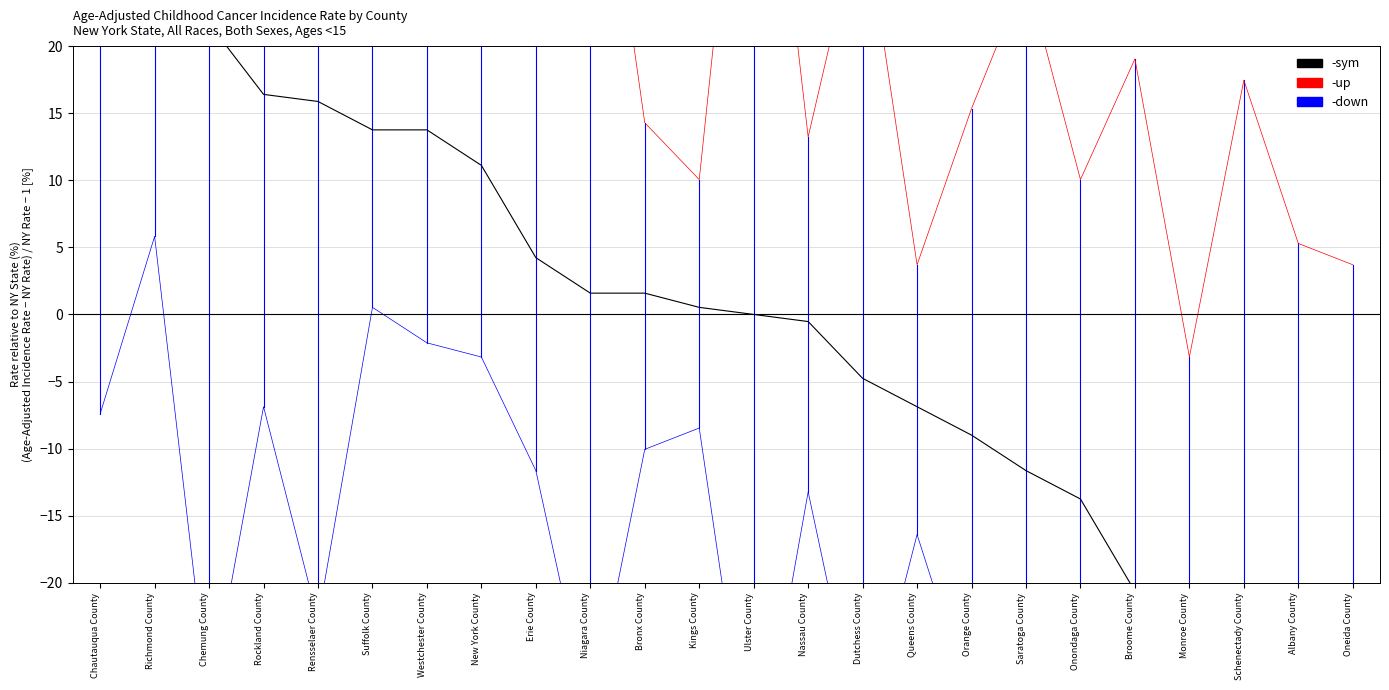

True or false: sym and down intersect in this chart.

False